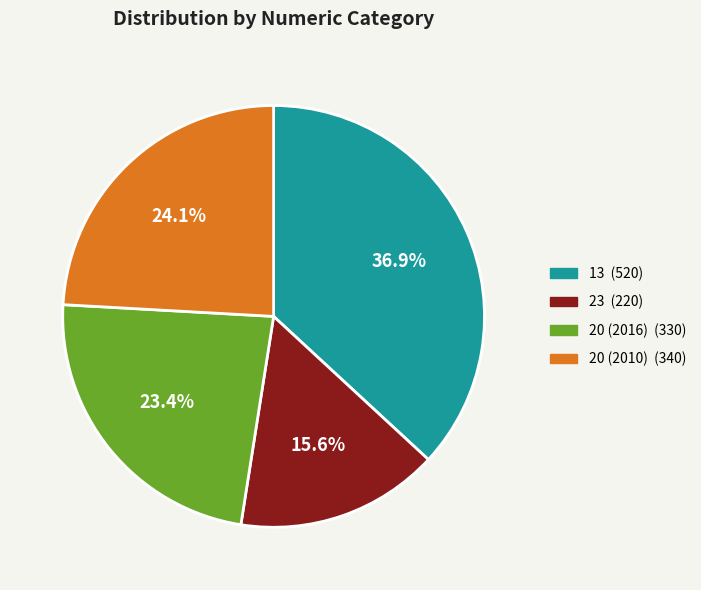

To the nearest percent, what is the combined percentage of 20 (2010) and 20 (2016)?

48%